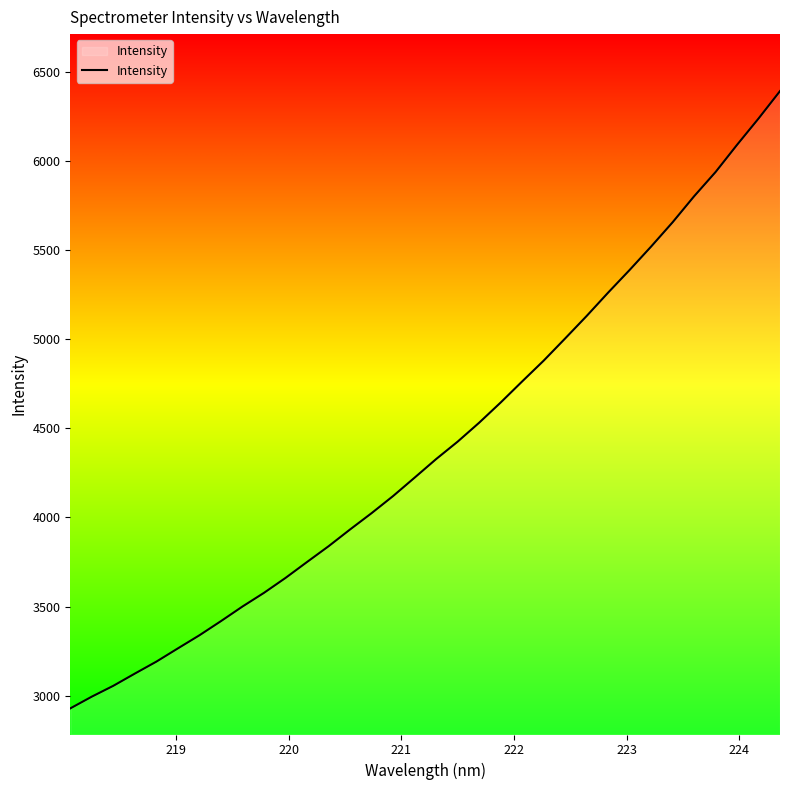

How many data points are less than 4327?

17